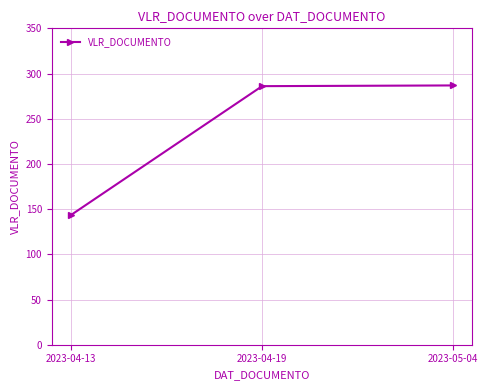

What is the ratio of the value at 2023-04-19 to the value at 2023-05-04?

1.0